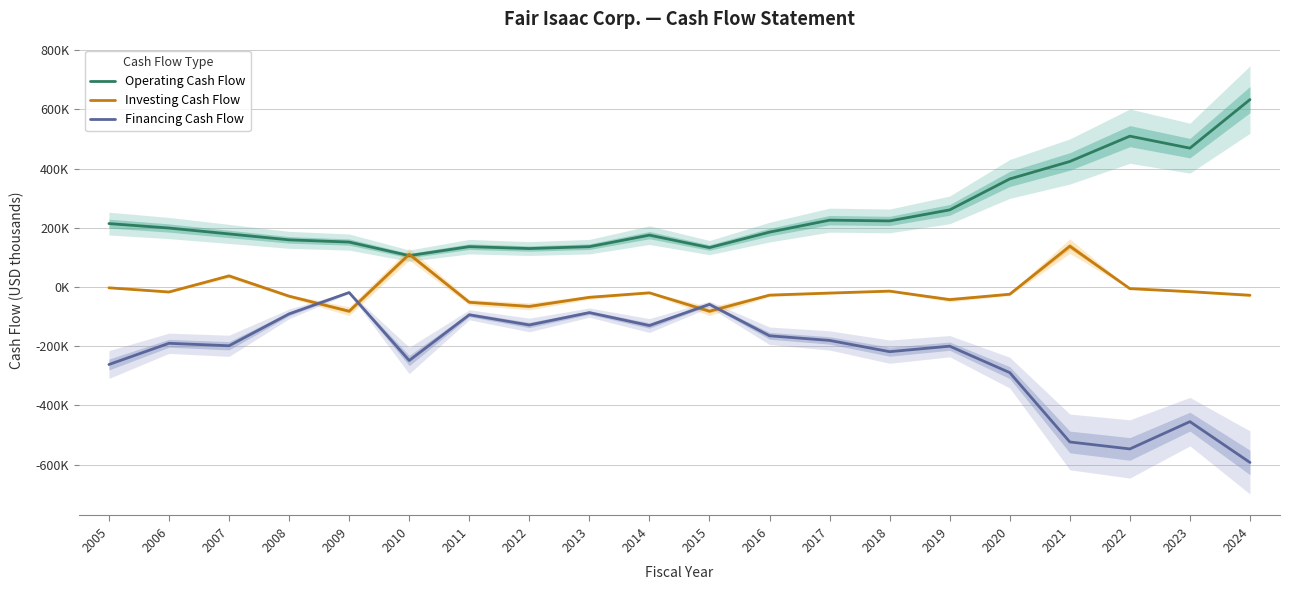

How many values in Investing Cash Flow are above zero?

3